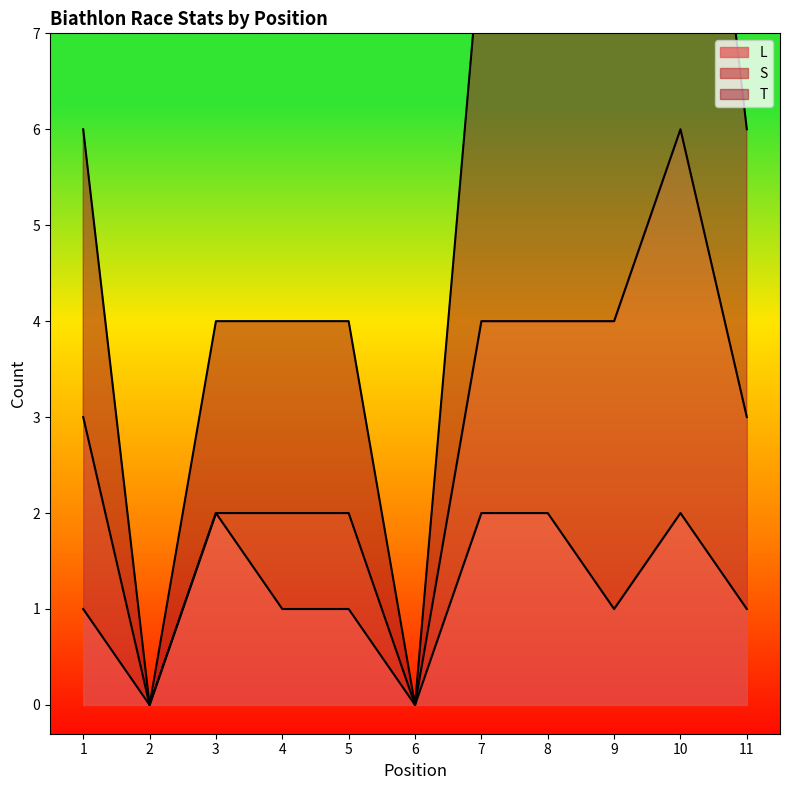

Is it true that L equals 2 at 4?

False